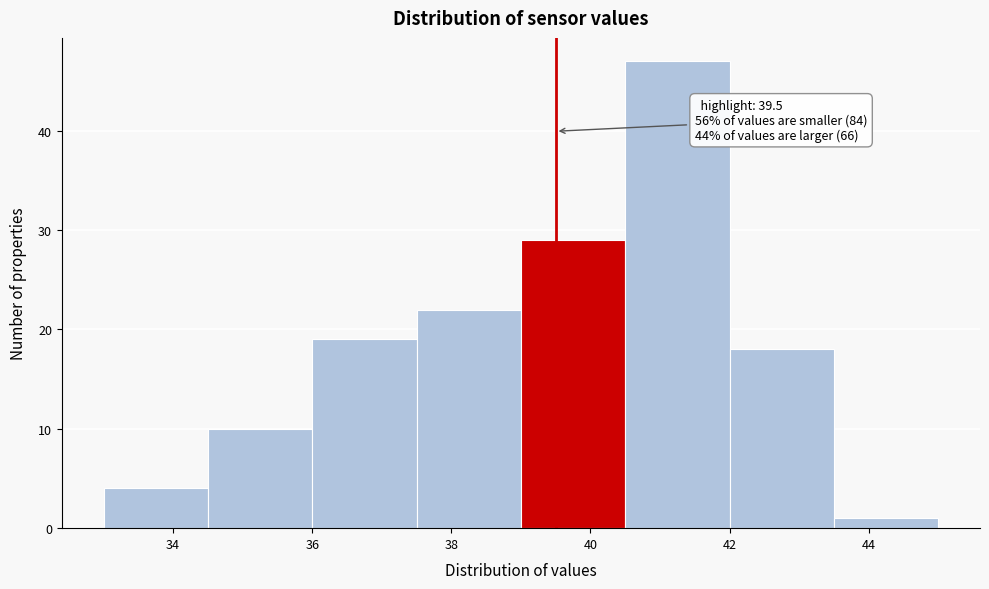

Which range on the x-axis has the tallest bar?

40.5 to 42.0